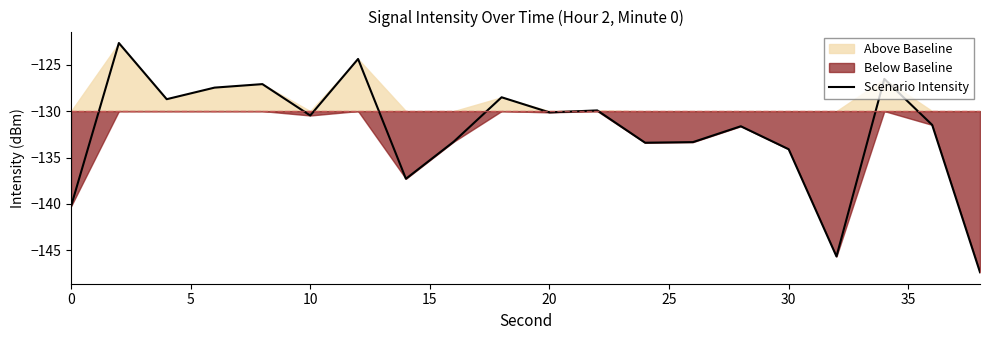

How many lines are shown in the chart?

1